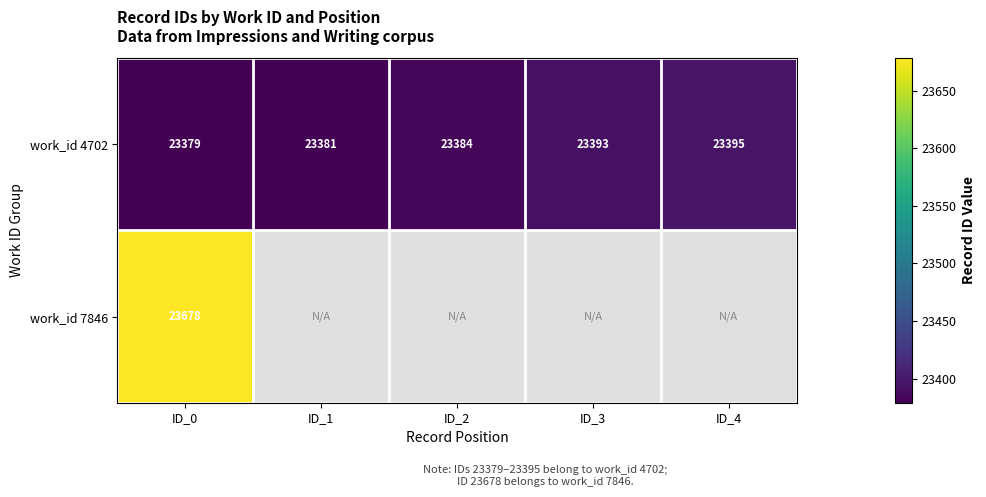

Where is work_id 4702 nearest to the value 23387?

ID_2